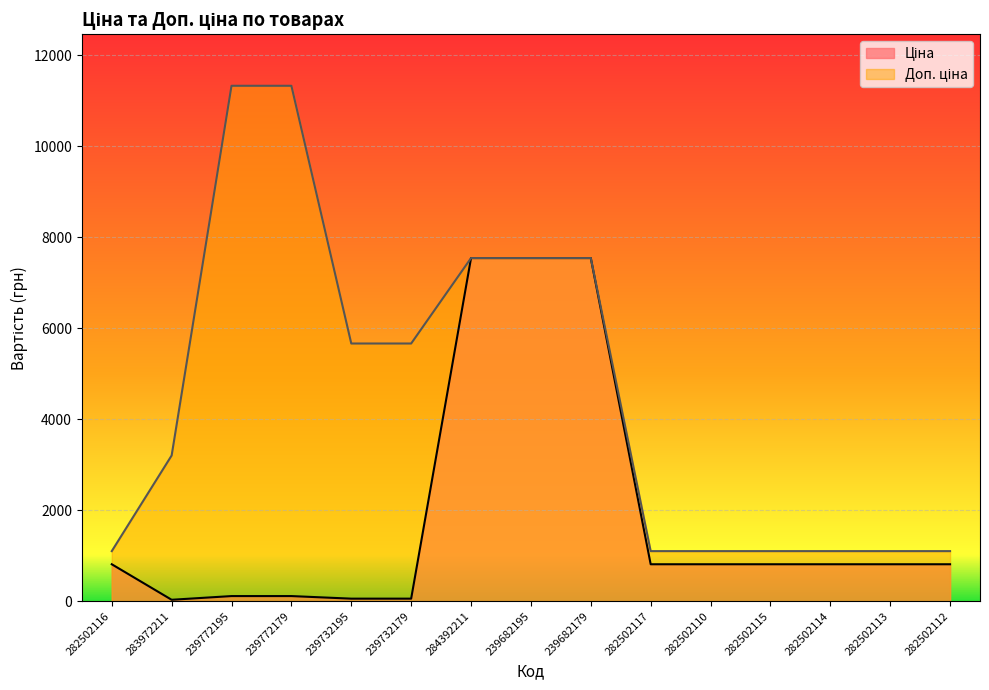

How many data points in Доп. ціна are less than 3205?

7